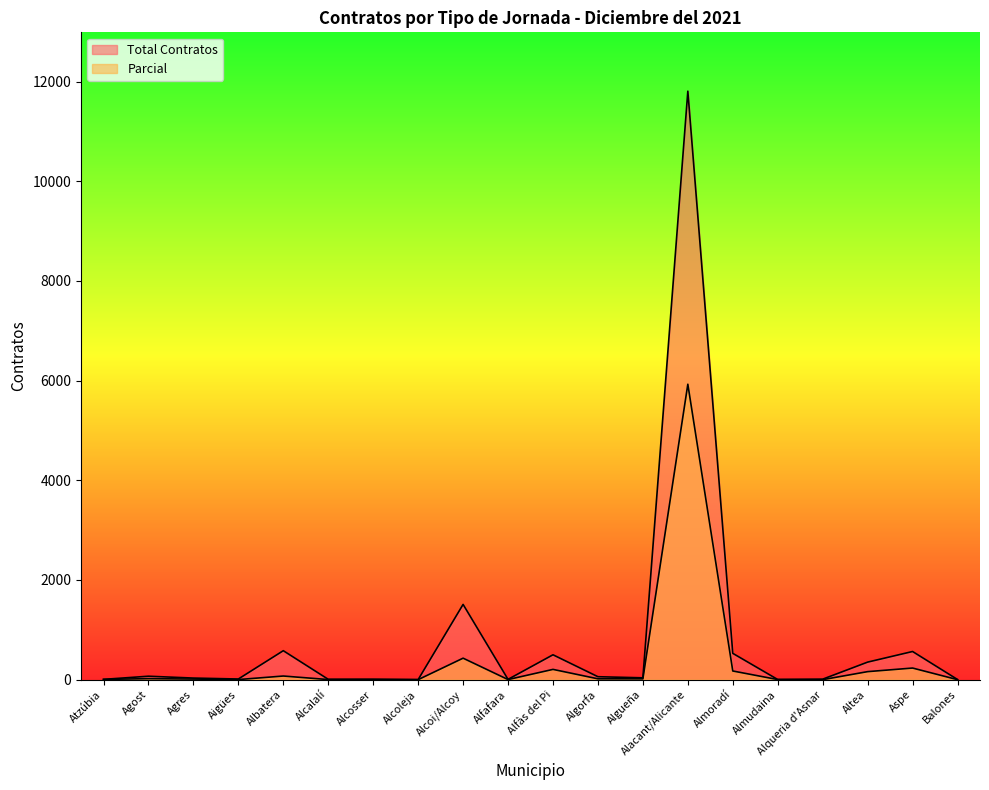

Which series has the largest range (max minus min)?

Total Contratos